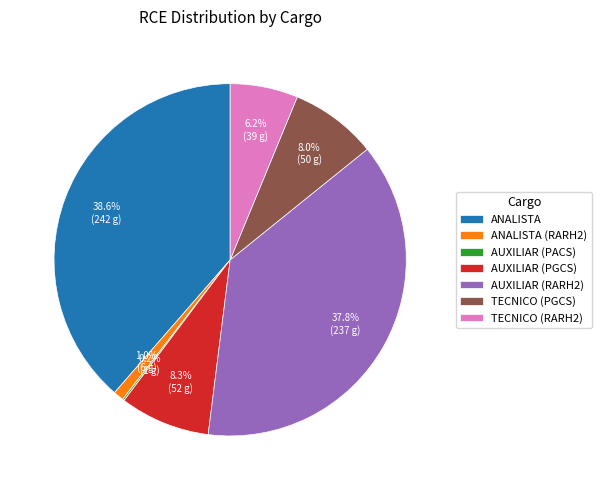

Approximately how many times larger is the value at AUXILIAR (PGCS) compared to ANALISTA?

0.2